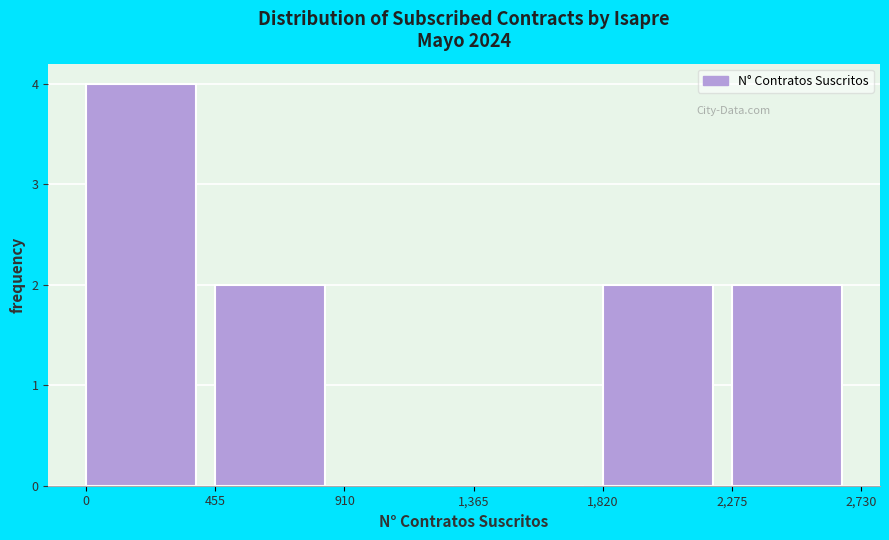

Reading left to right, list every bar in this chart as the range it spans on the x-axis followed by its height. The values are not printed on the chart, so give them approximately, as read against the axis.

0 to 455: 4
455 to 910: 2
910 to 1,365: 0
1,365 to 1,820: 0
1,820 to 2,275: 2
2,275 to 2,730: 2